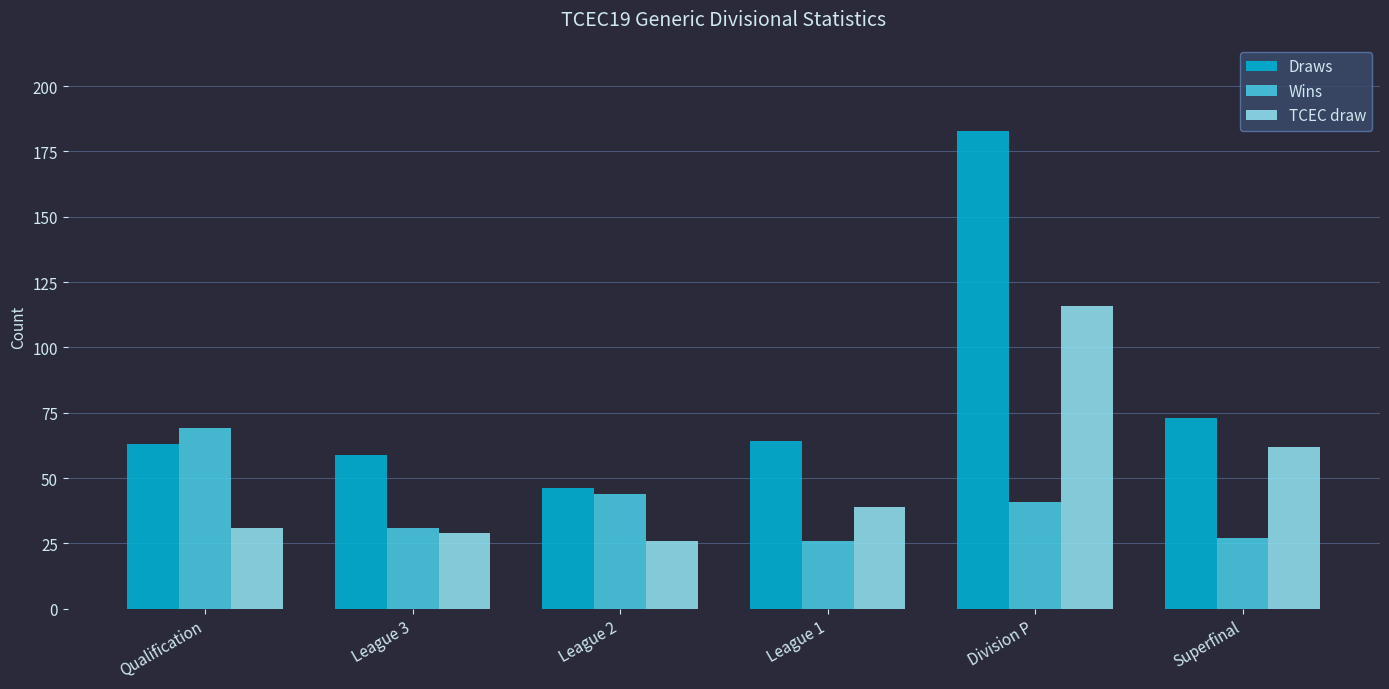

The value of Draws at Qualification is 44. True or false?

False